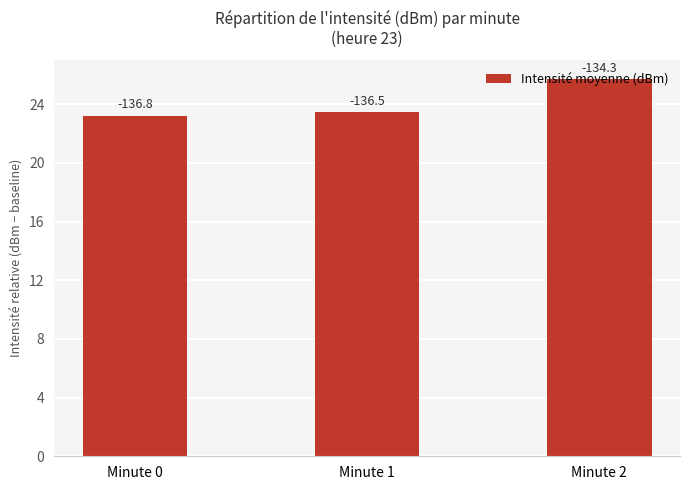

Which label corresponds to the smallest value in the chart?

Minute 0